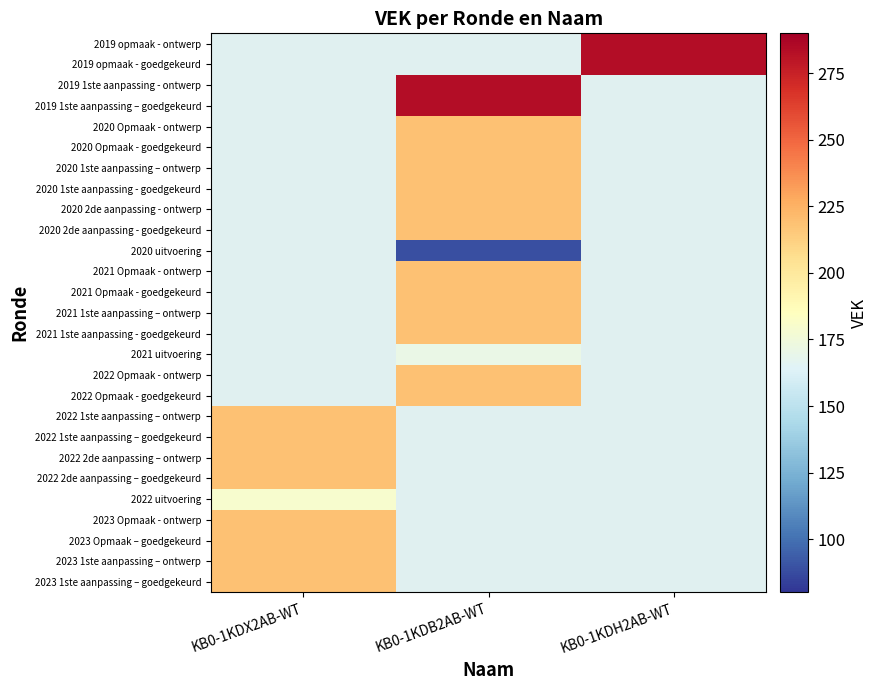

At how many categories does at least one series exceed 157?

3